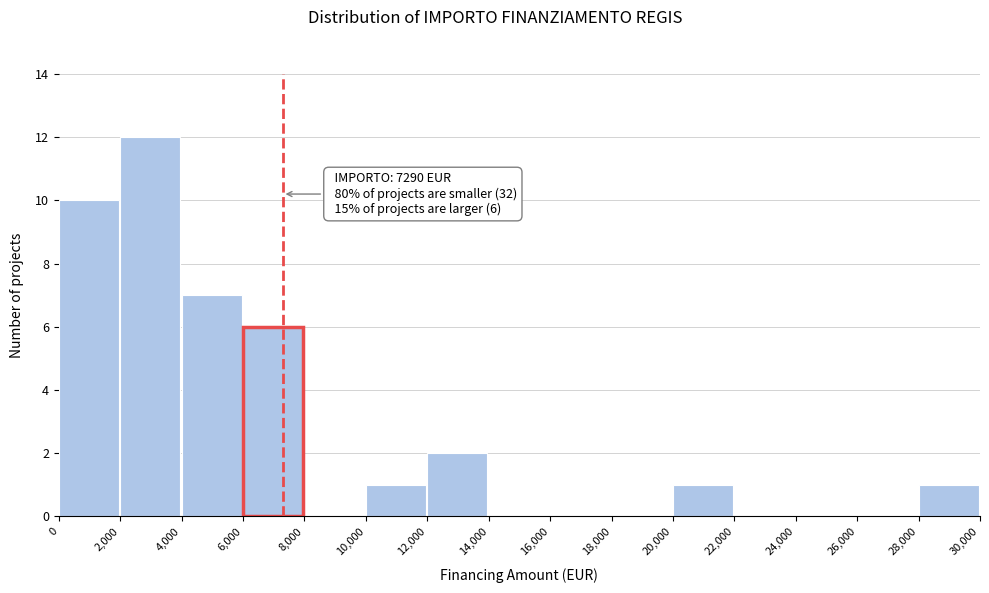

Which range on the x-axis has the tallest bar?

2,000 to 4,000